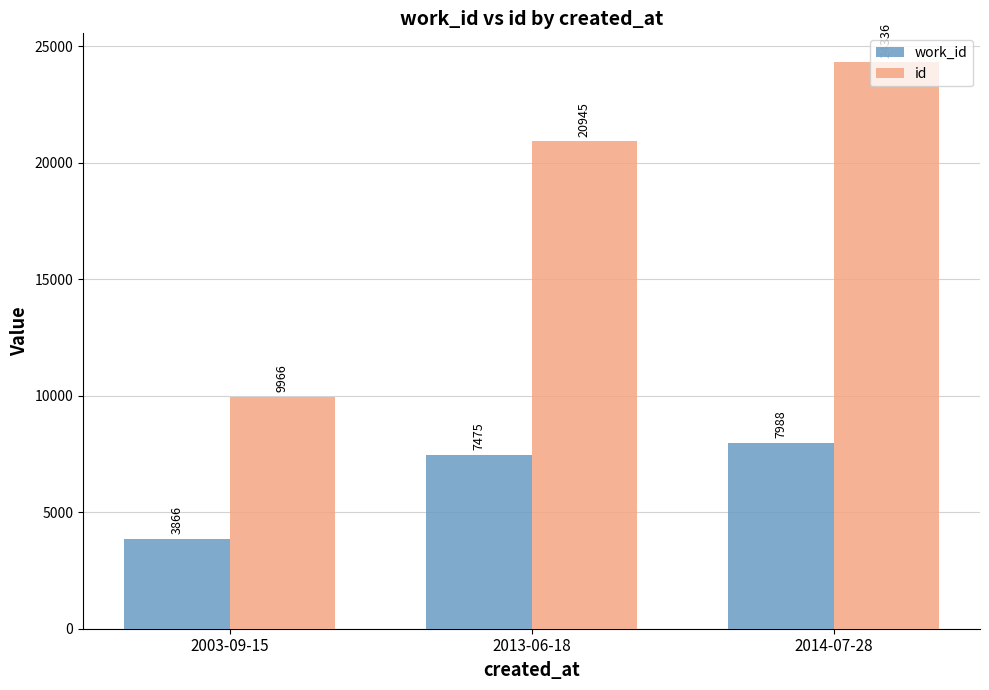

How many data points in id are less than 20945?

1